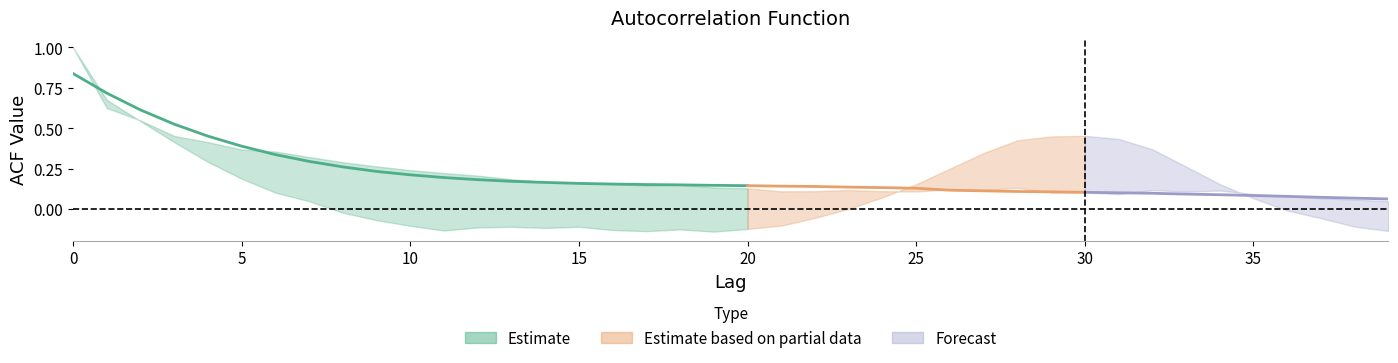

How many values in the acf_li series are below 0?

19